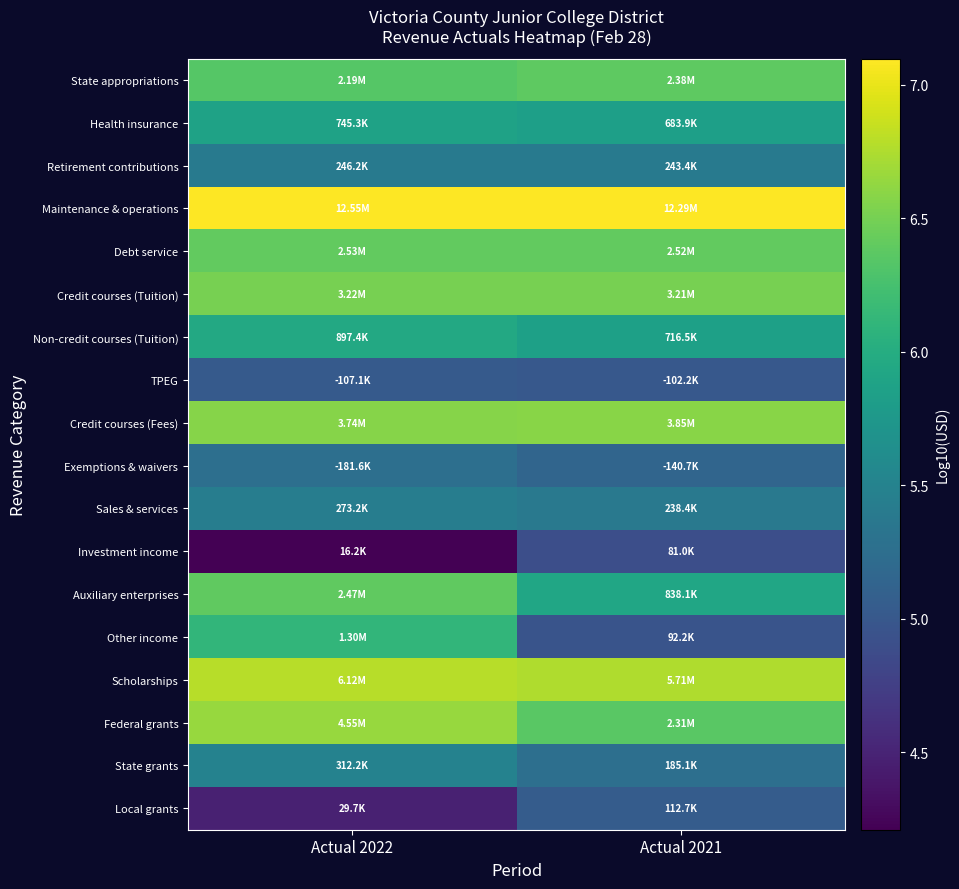

Count the number of categories in the chart.

2